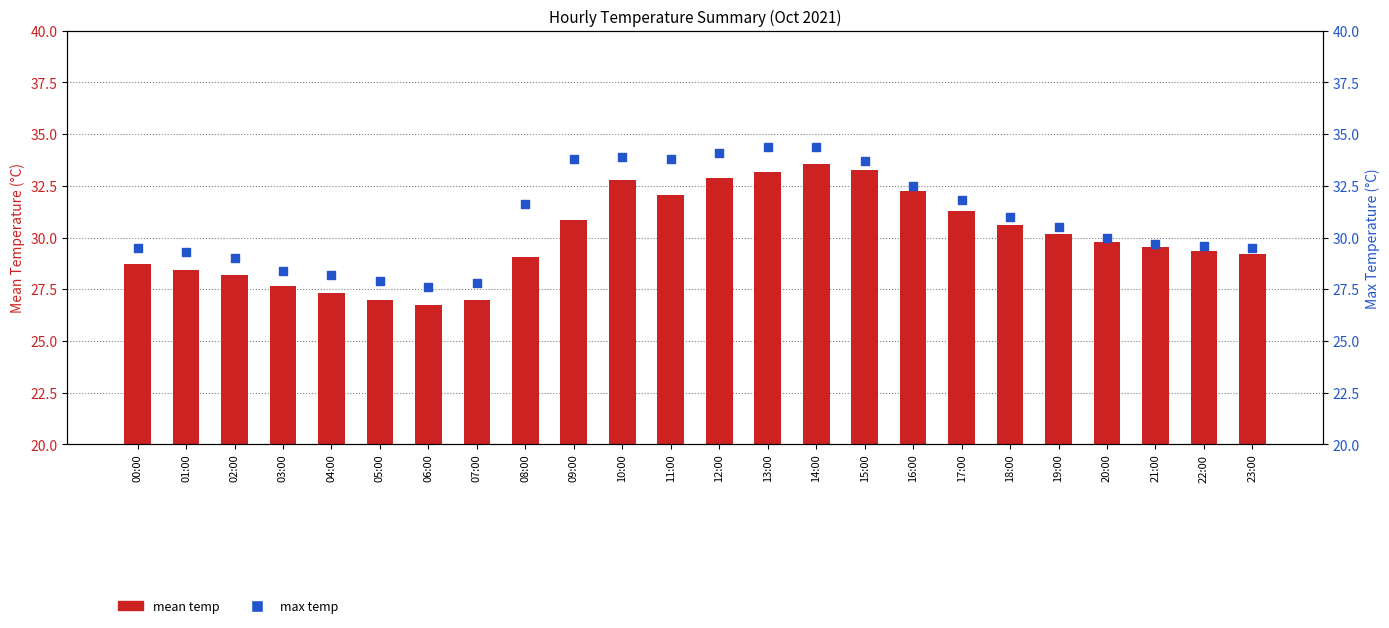

What are all the series names shown in the legend?

mean temp, max temp